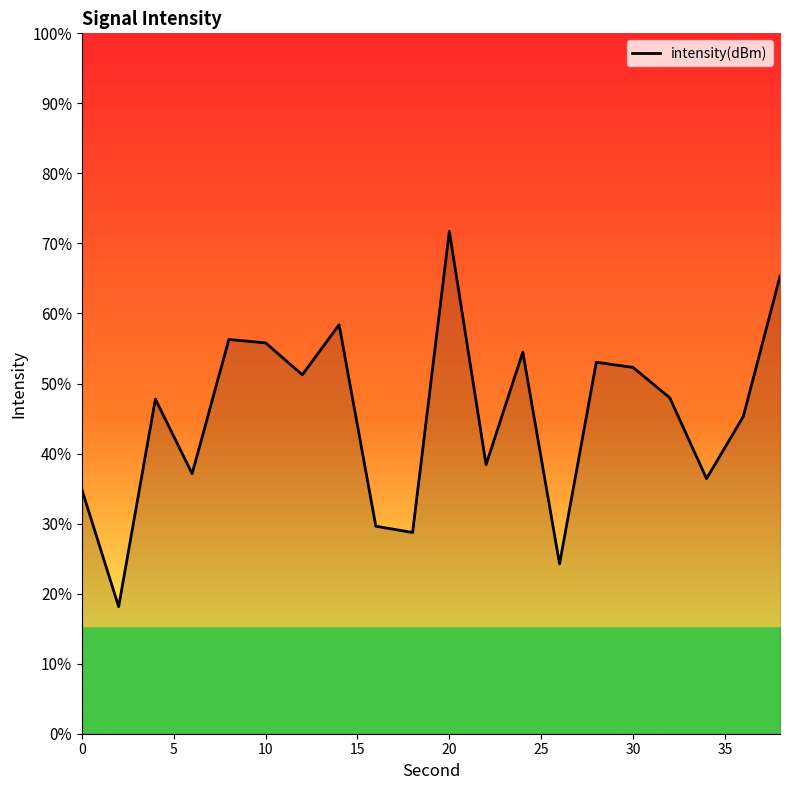

What is the average value?

45.4